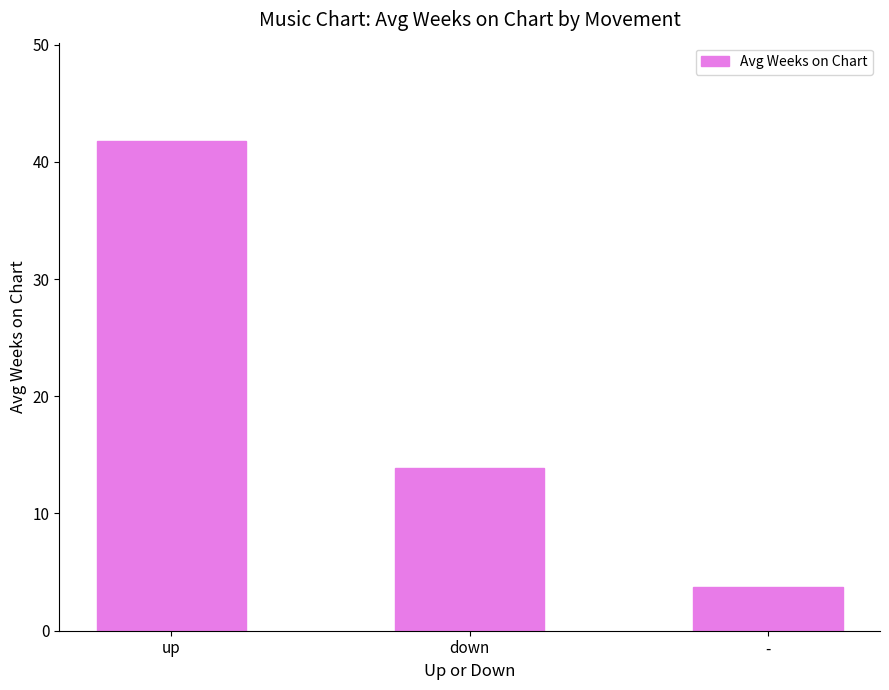

Count the number of values greater than 13.

2